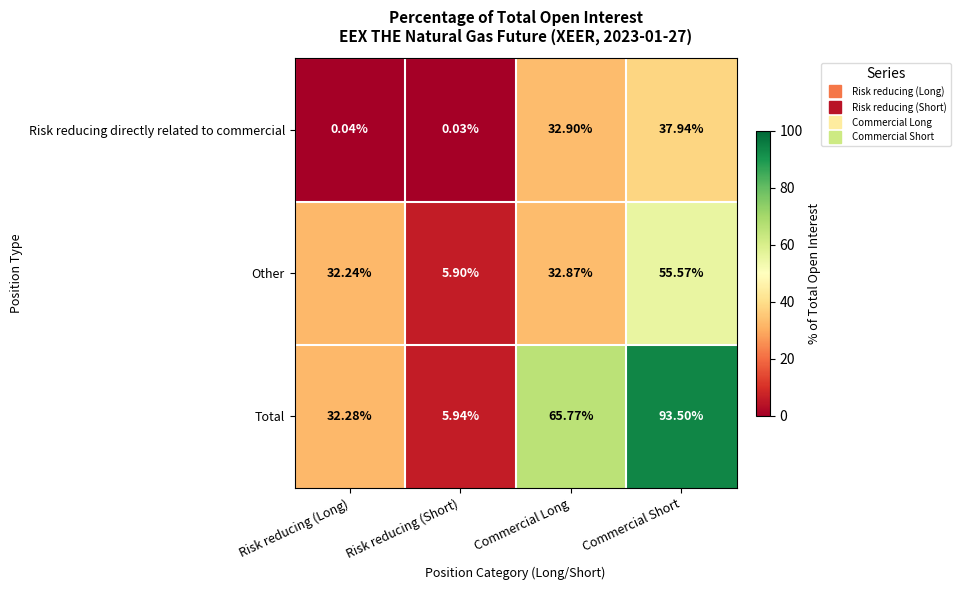

At which category is the sum across all series the highest?

Commercial Short